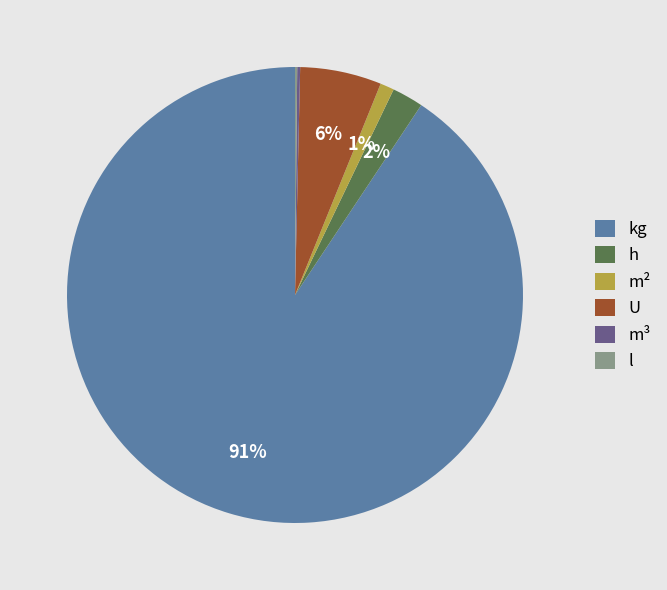

Is it true that kg is 91% of the pie?

True